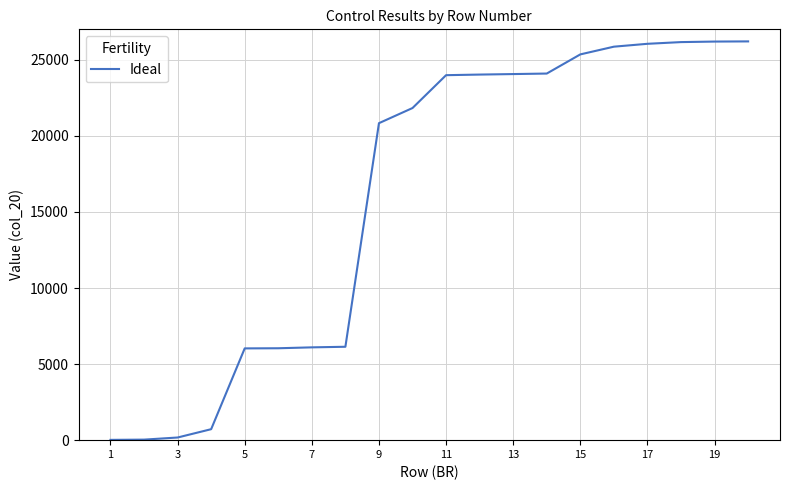

What is the greatest value displayed?

26207